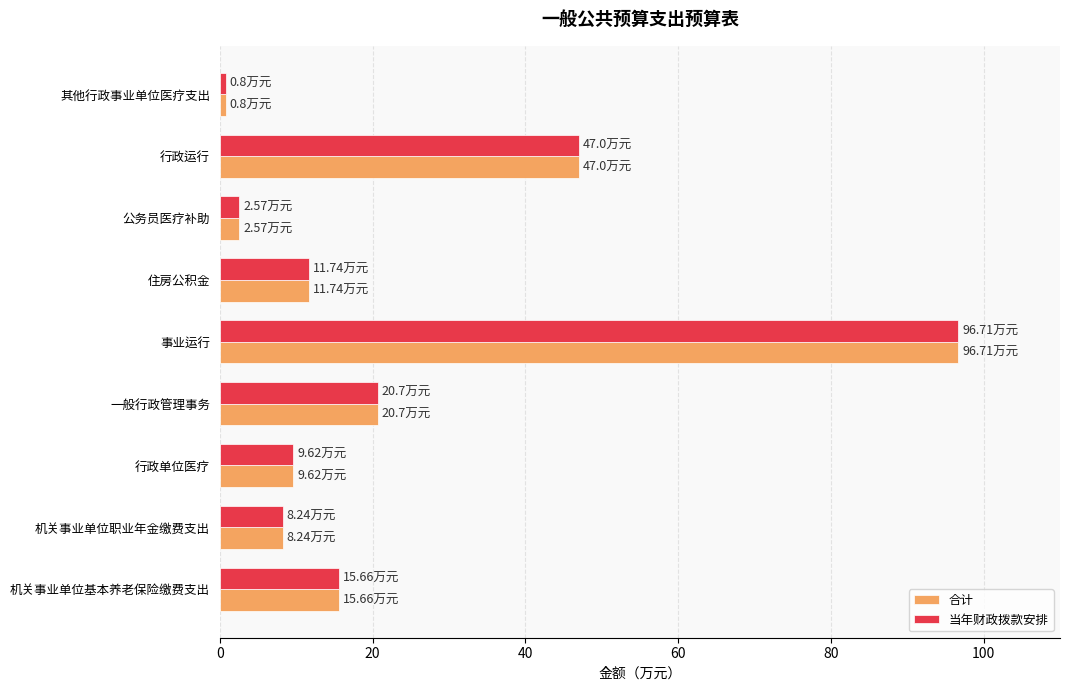

What is the sum of all 当年财政拨款安排 values?

213.0